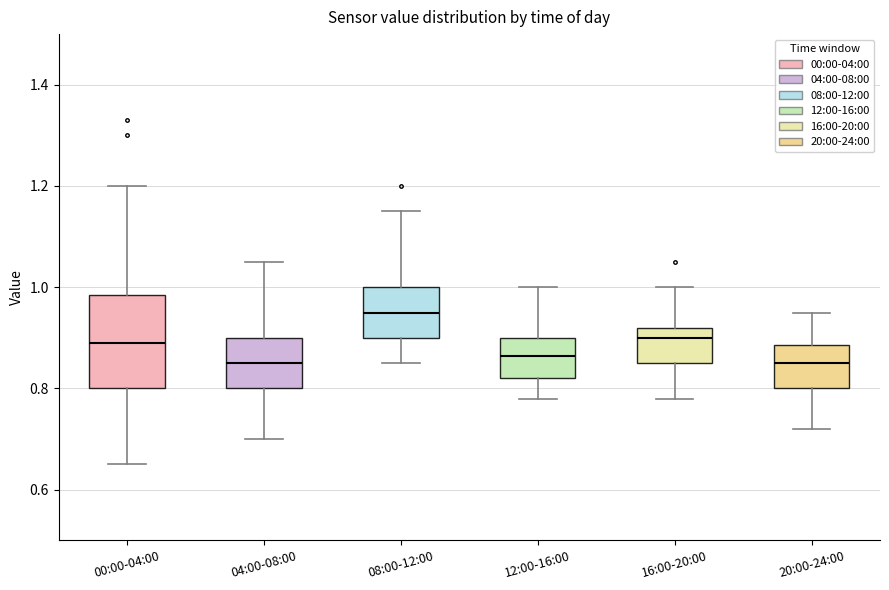

Which box is the tallest, from its lower edge to its upper edge?

00:00-04:00